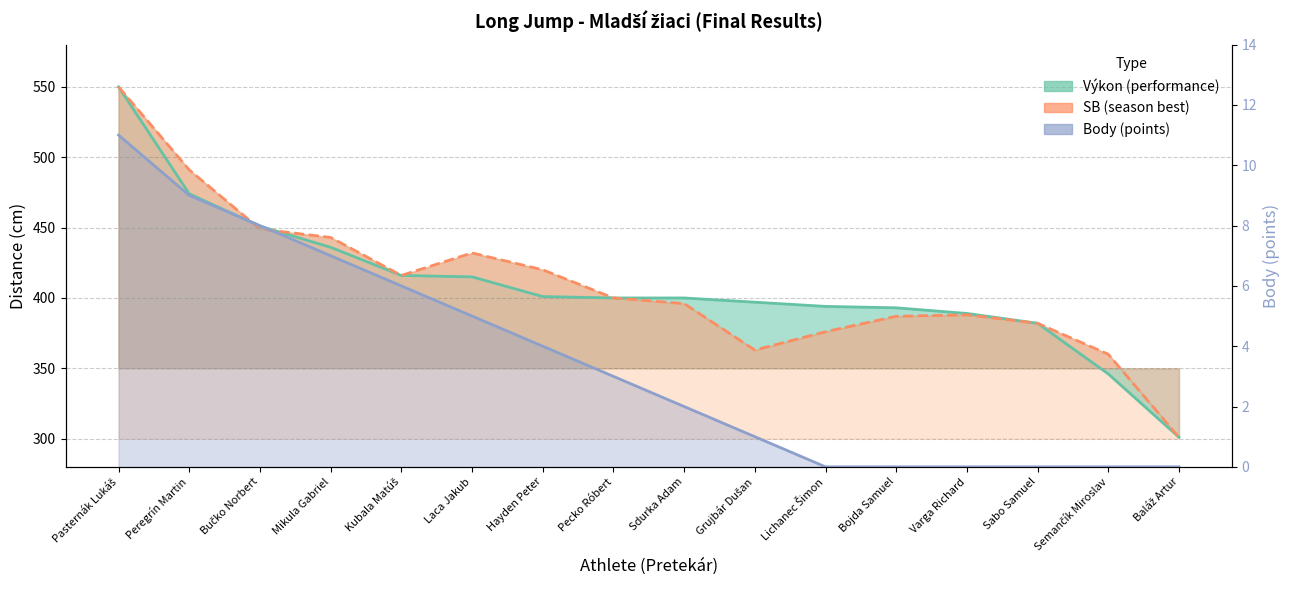

Rank the categories by Výkon value from highest to lowest.

Pasternák Lukáš, Peregrín Martin, Bučko Norbert, Mikula Gabriel, Kubala Matúš, Laca Jakub, Hayden Peter, Pecko Róbert, Sdurka Adam, Grujbár Dušan, Lichanec Šimon, Bojda Samuel, Varga Richard, Sabo Samuel, Semančík Miroslav, Baláž Artur